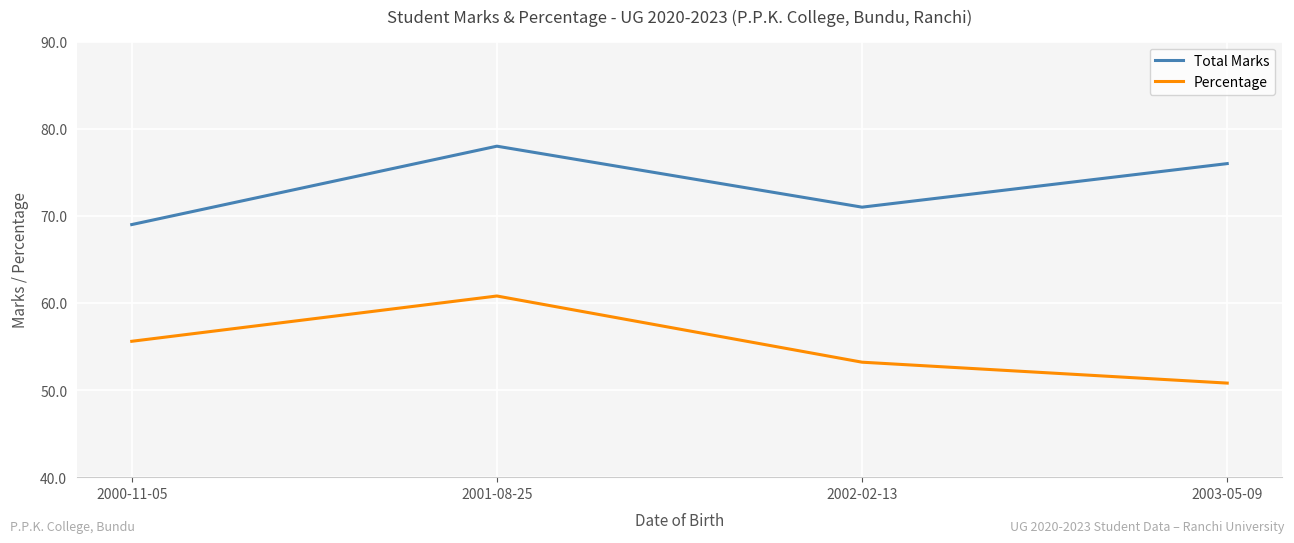

What is the smallest value displayed?

50.8